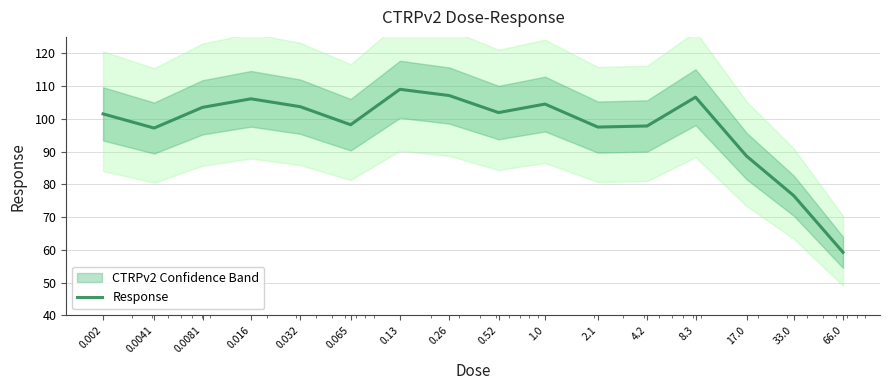

At which category does the data reach its first local peak?

0.016